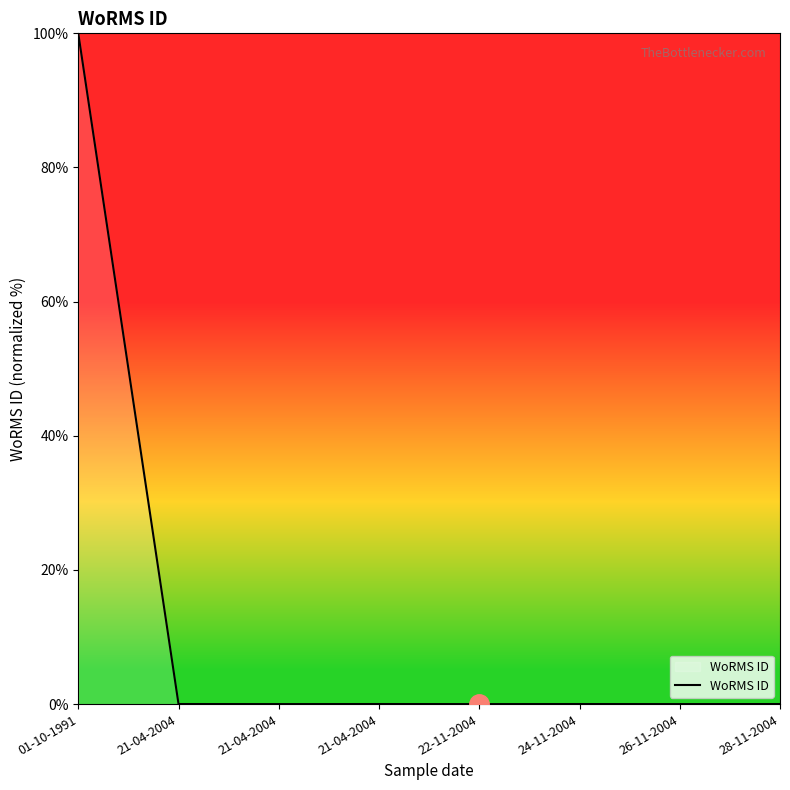

Does the chart display data point markers on the line(s)?

No